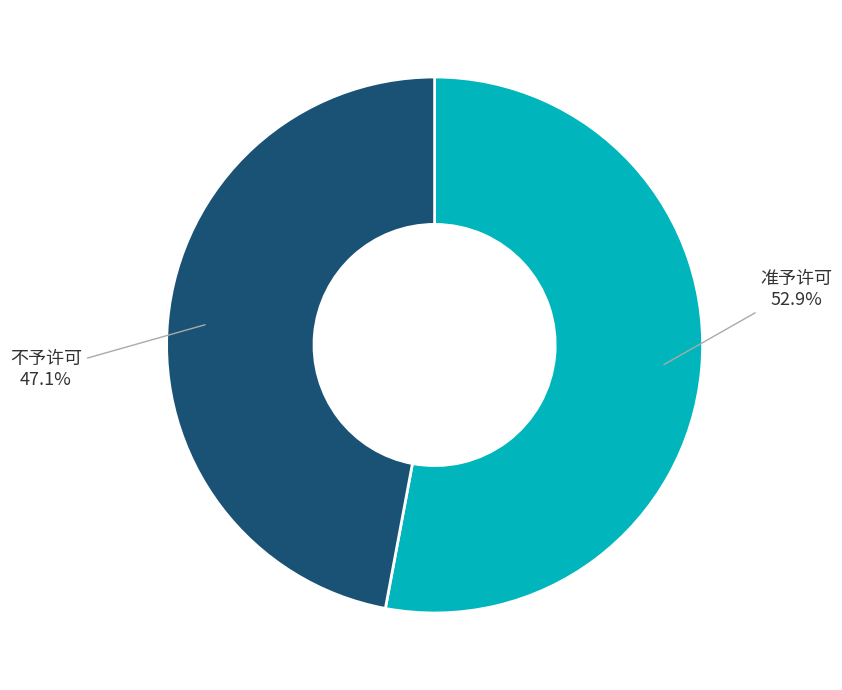

Does any single category account for the majority?

Yes